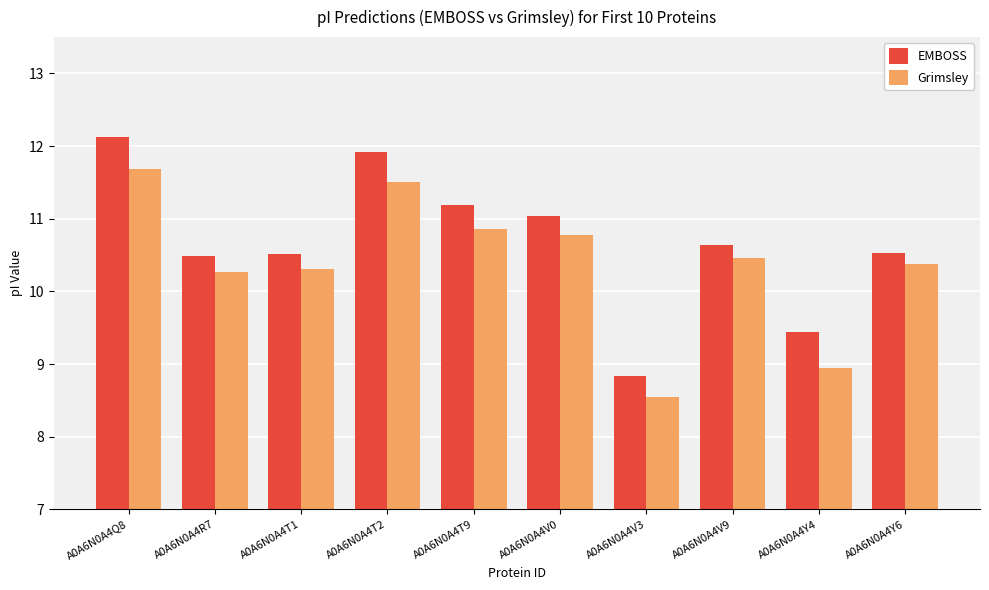

What is the value of the EMBOSS bar at the 8th from the left?

10.6